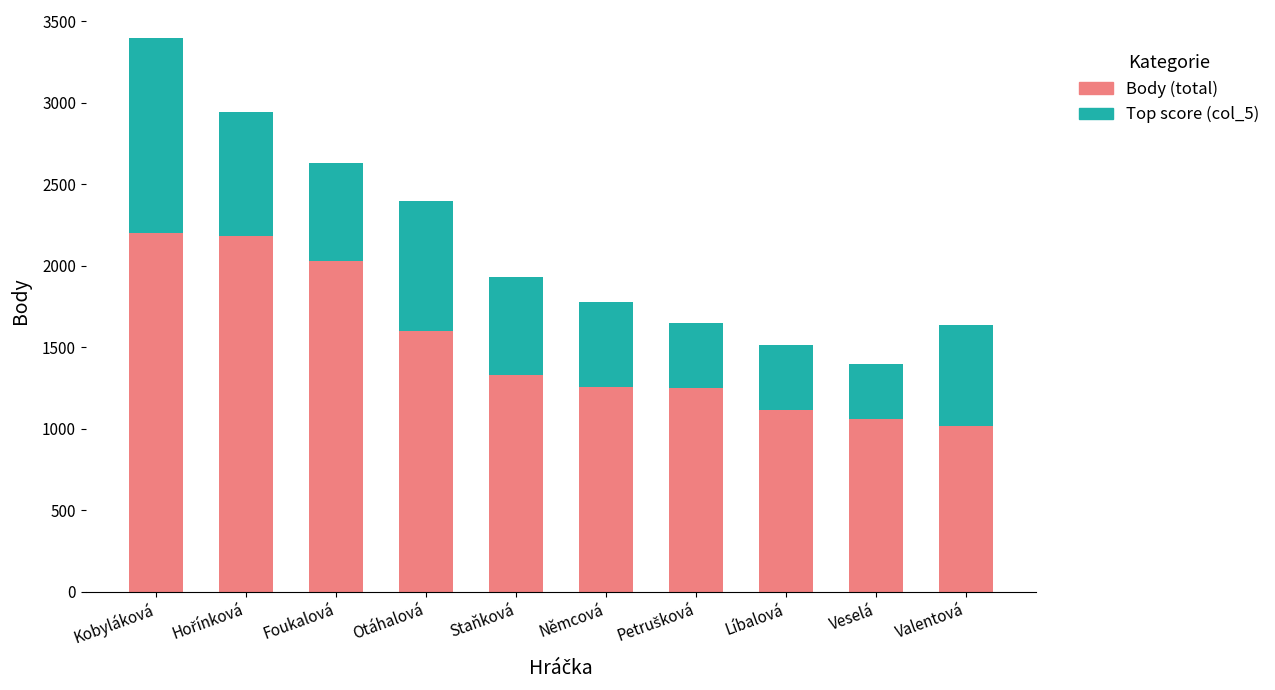

At which label does Body (total) reach its minimum?

Valentová